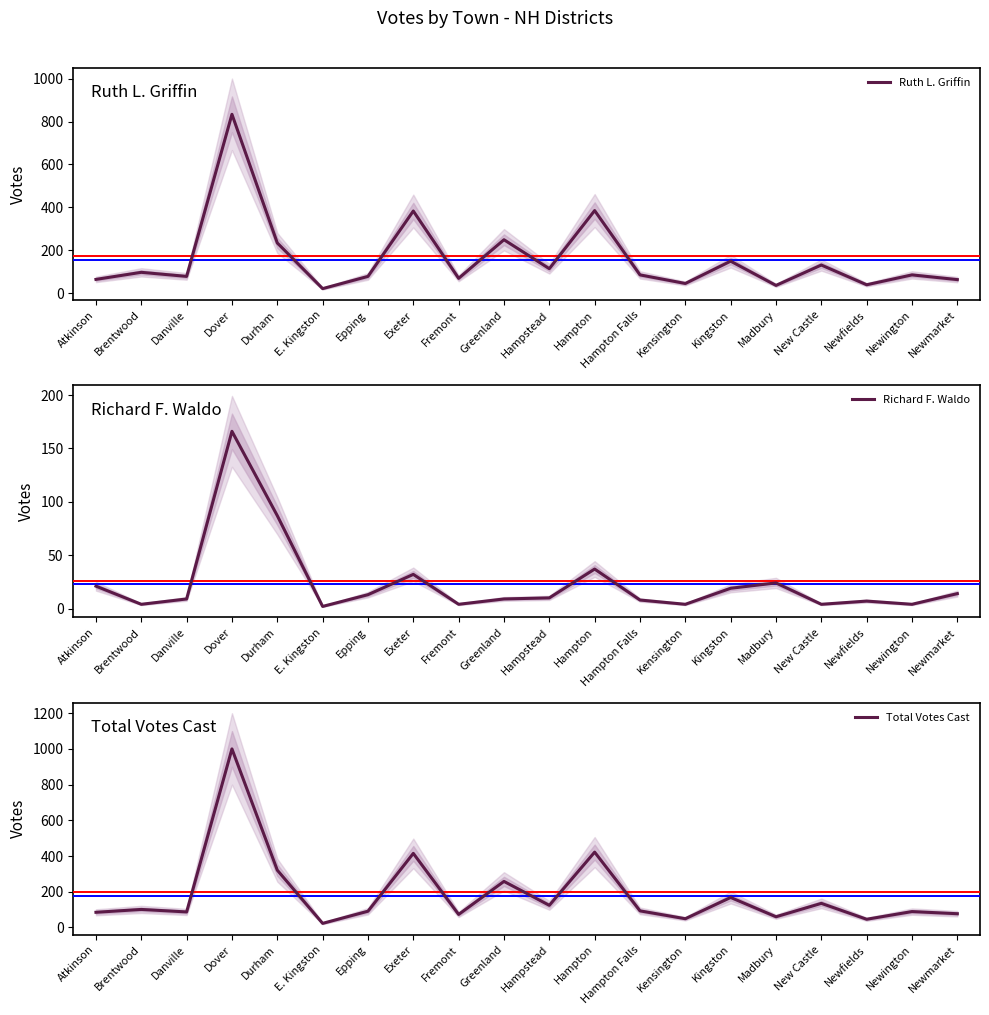

Which category has the highest value across all series?

Dover